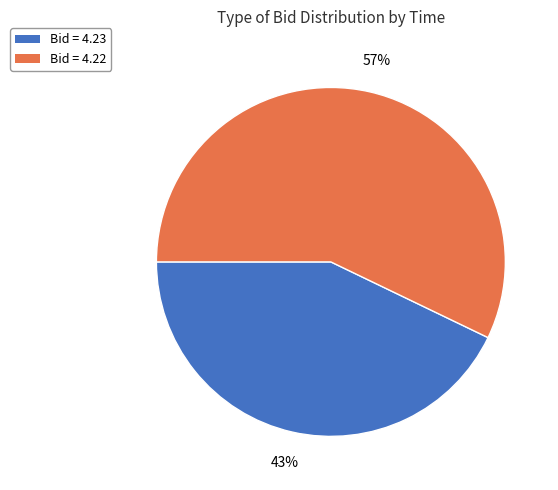

Which category has the smallest portion of the pie?

Bid = 4.23